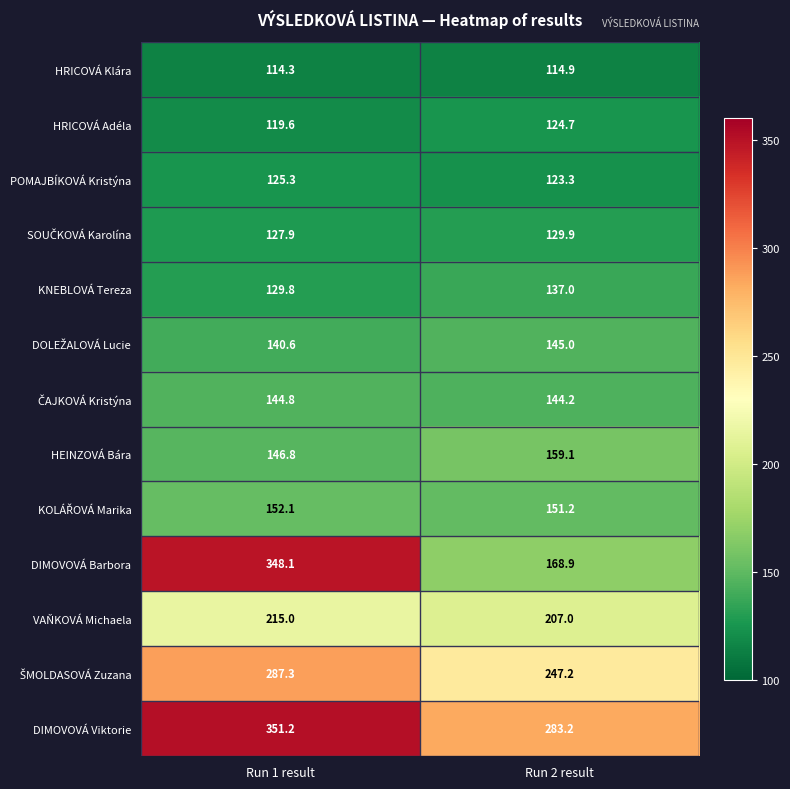

Which series has the largest range (max minus min)?

DIMOVOVÁ Barbora